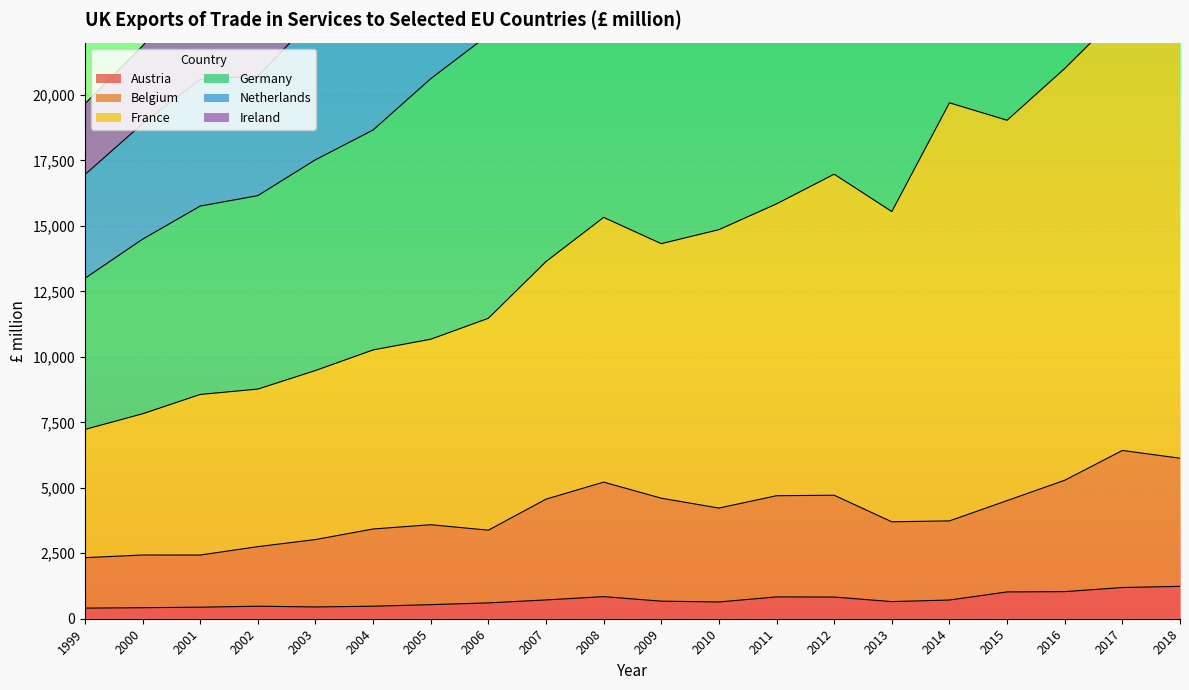

Which series has the largest range (max minus min)?

Netherlands